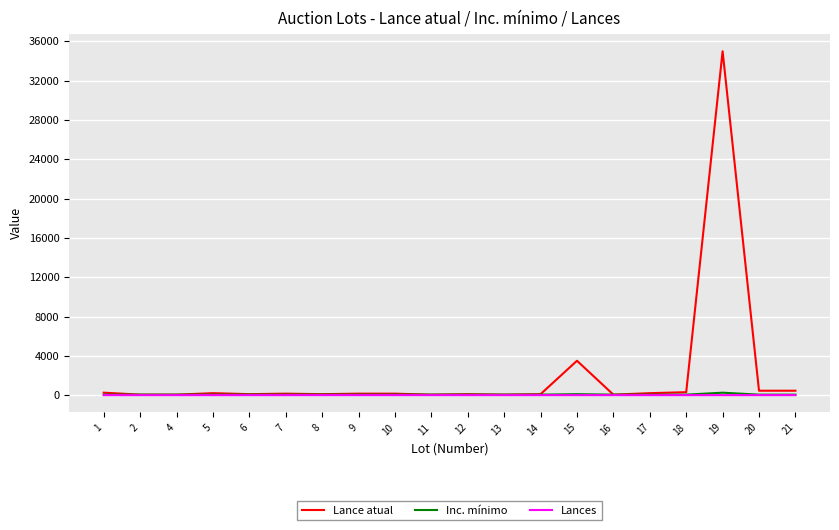

The value of Inc. mínimo at 9 is 50. True or false?

True